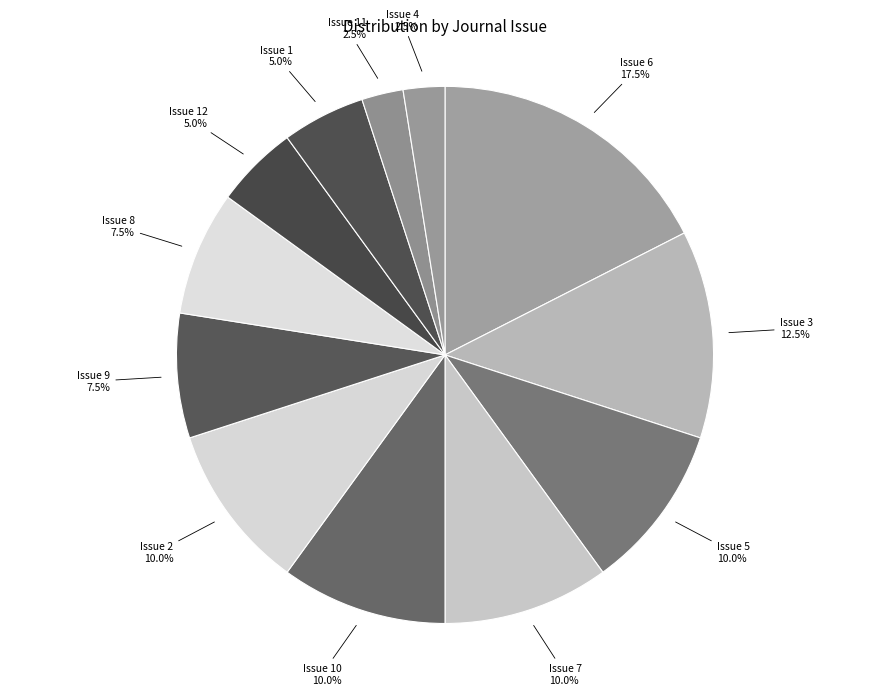

Does any single category account for the majority?

No